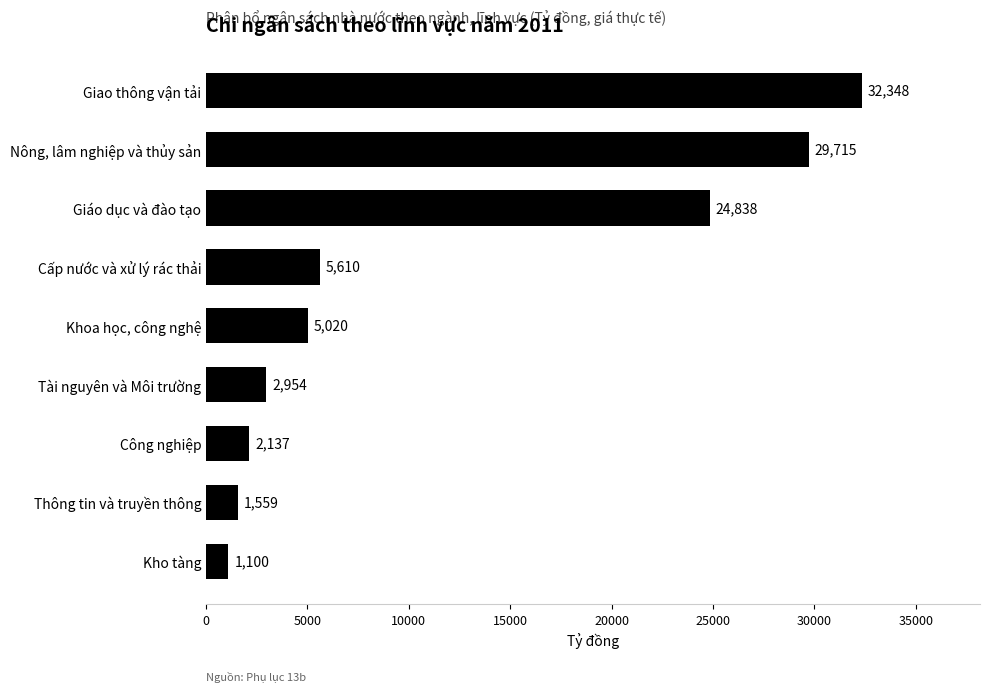

At which label is the value closest to 16723?

Giáo dục và đào tạo